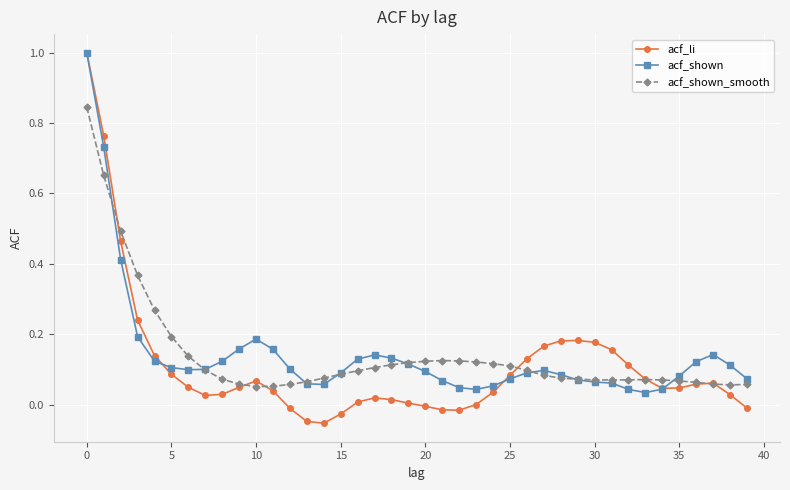

What is the highest value of the acf_shown series?

1.0